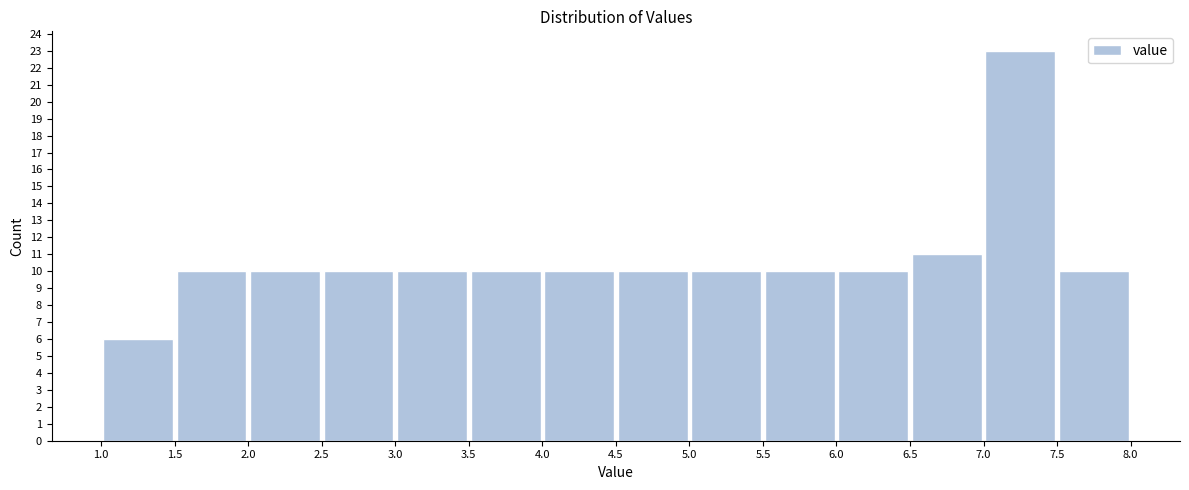

Which range on the x-axis has the tallest bar?

7.0 to 7.5